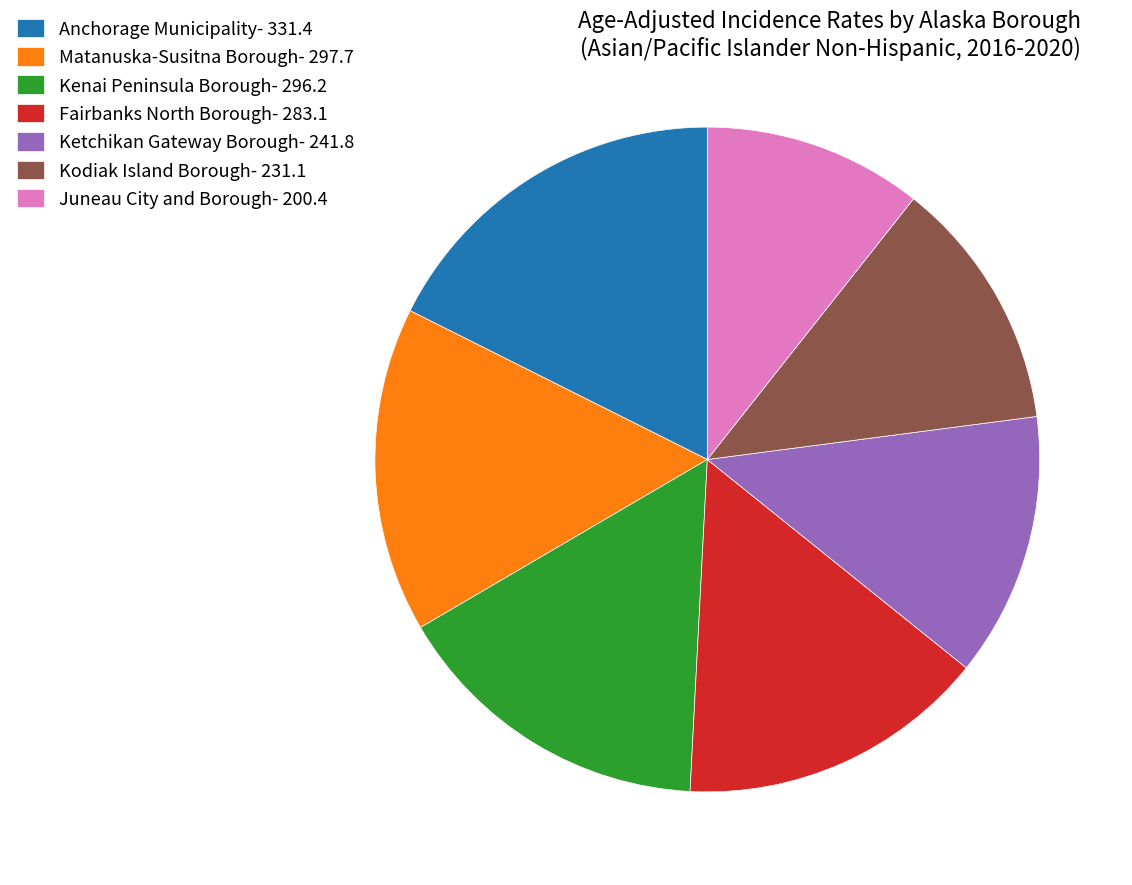

What is the ratio of the value at Anchorage Municipality to the value at Fairbanks North Borough?

1.2